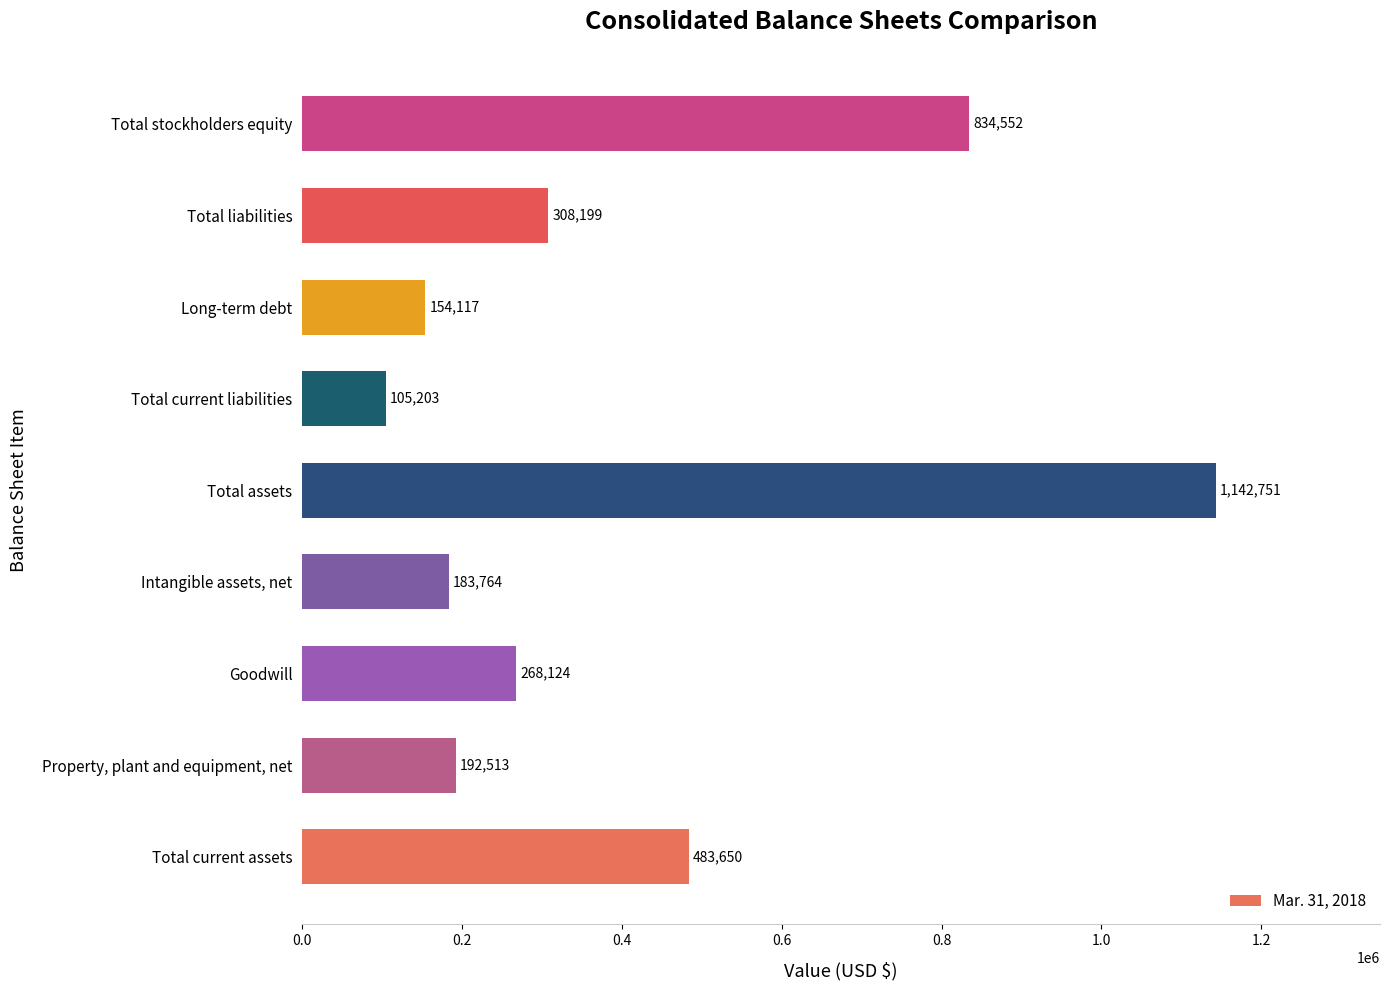

What is the maximum value shown in the chart?

1142751